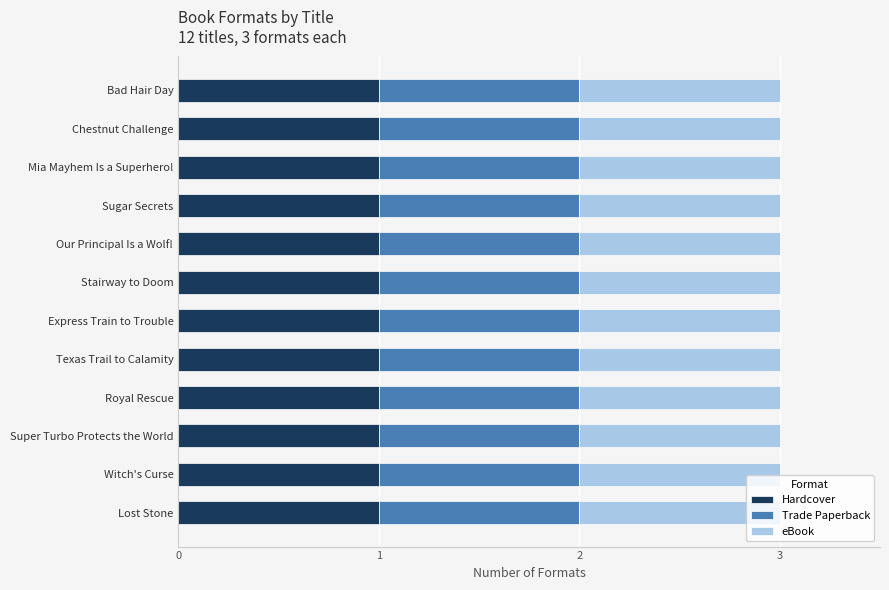

Which series has the largest total across all categories?

Hardcover